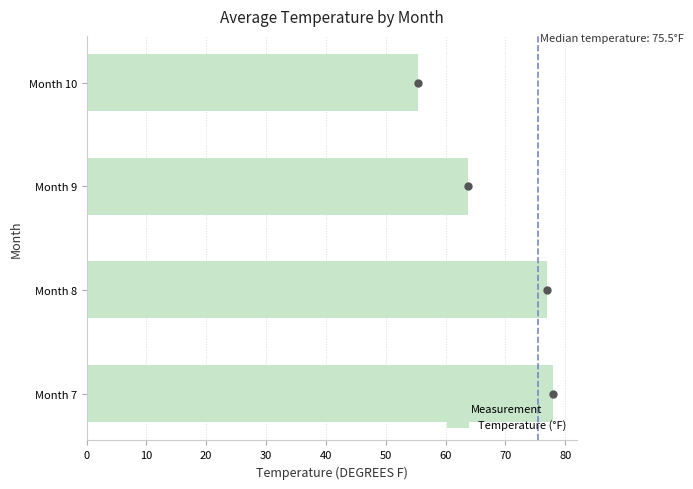

List the labels in order of value, largest first.

Month 7, Month 8, Month 9, Month 10